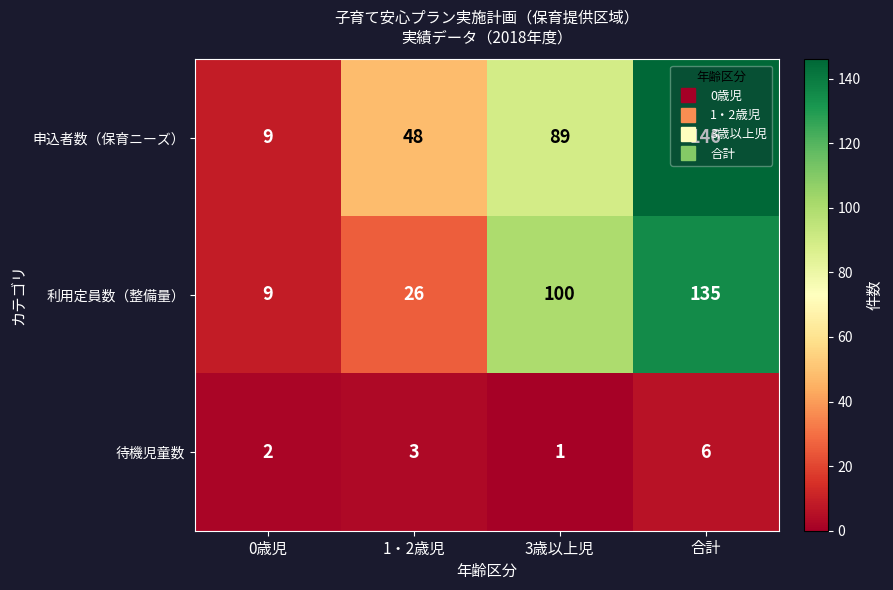

What is the spread (max minus min) of values at 1・2歳児?

45